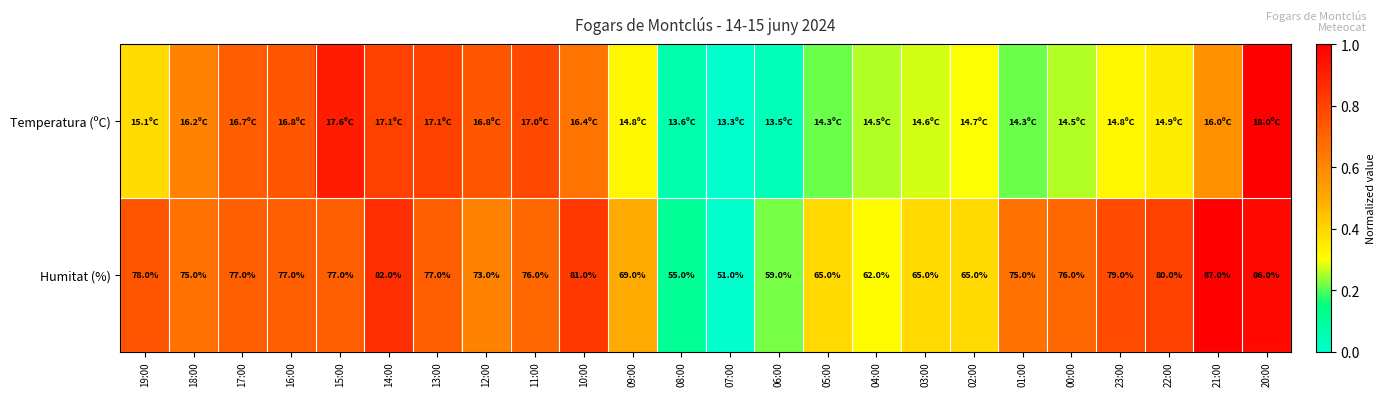

True or false: Humitat (%) has a value of 0.7 at 11:00.

True